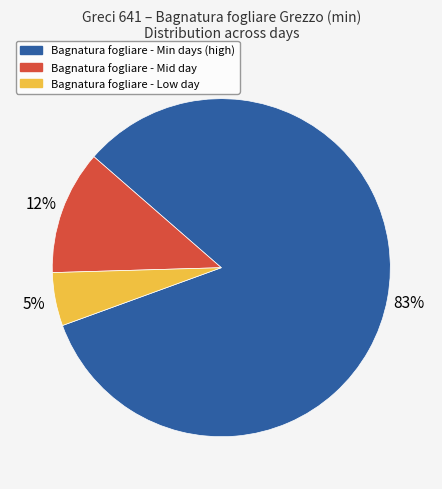

How many slices are in this pie chart?

3